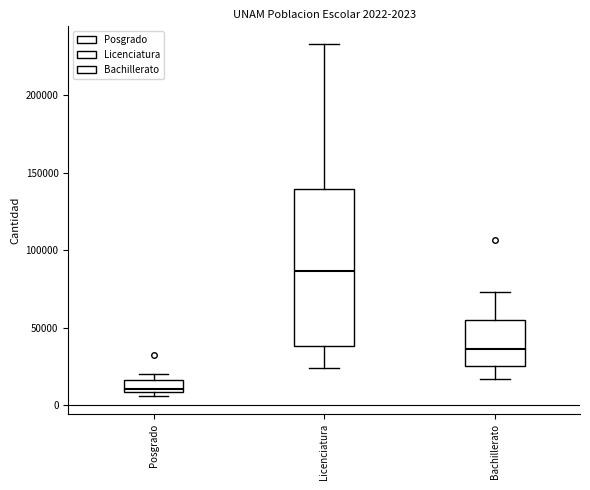

Which box has the highest median line?

Licenciatura